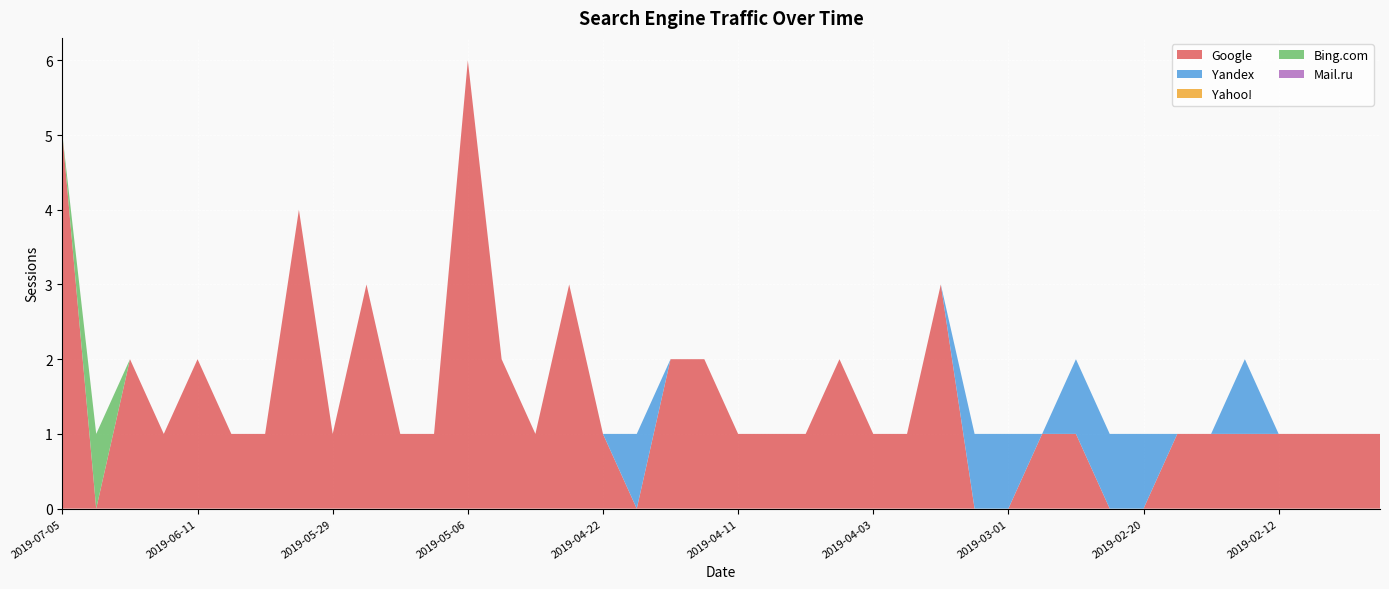

Reading left to right, extract all data points from this chart.

Google: 2019-07-05=5	2019-06-30=0	2019-06-27=2	2019-06-14=1	2019-06-11=2	2019-06-10=1	2019-06-06=1	2019-06-05=4	2019-05-29=1	2019-05-28=3	2019-05-13=1	2019-05-12=1	2019-05-06=6	2019-05-05=2	2019-04-29=1	2019-04-28=3	2019-04-22=1	2019-04-19=0	2019-04-18=2	2019-04-12=2	2019-04-11=1	2019-04-08=1	2019-04-07=1	2019-04-06=2	2019-04-03=1	2019-03-12=1	2019-03-07=3	2019-03-02=0	2019-03-01=0	2019-02-28=1	2019-02-26=1	2019-02-22=0	2019-02-20=0	2019-02-17=1	2019-02-14=1	2019-02-13=1	2019-02-12=1	2019-02-11=1	2019-02-09=1	2019-02-08=1
Yandex: 2019-07-05=0	2019-06-30=0	2019-06-27=0	2019-06-14=0	2019-06-11=0	2019-06-10=0	2019-06-06=0	2019-06-05=0	2019-05-29=0	2019-05-28=0	2019-05-13=0	2019-05-12=0	2019-05-06=0	2019-05-05=0	2019-04-29=0	2019-04-28=0	2019-04-22=0	2019-04-19=1	2019-04-18=0	2019-04-12=0	2019-04-11=0	2019-04-08=0	2019-04-07=0	2019-04-06=0	2019-04-03=0	2019-03-12=0	2019-03-07=0	2019-03-02=1	2019-03-01=1	2019-02-28=0	2019-02-26=1	2019-02-22=1	2019-02-20=1	2019-02-17=0	2019-02-14=0	2019-02-13=1	2019-02-12=0	2019-02-11=0	2019-02-09=0	2019-02-08=0
Yahoo!: 2019-07-05=0	2019-06-30=0	2019-06-27=0	2019-06-14=0	2019-06-11=0	2019-06-10=0	2019-06-06=0	2019-06-05=0	2019-05-29=0	2019-05-28=0	2019-05-13=0	2019-05-12=0	2019-05-06=0	2019-05-05=0	2019-04-29=0	2019-04-28=0	2019-04-22=0	2019-04-19=0	2019-04-18=0	2019-04-12=0	2019-04-11=0	2019-04-08=0	2019-04-07=0	2019-04-06=0	2019-04-03=0	2019-03-12=0	2019-03-07=0	2019-03-02=0	2019-03-01=0	2019-02-28=0	2019-02-26=0	2019-02-22=0	2019-02-20=0	2019-02-17=0	2019-02-14=0	2019-02-13=0	2019-02-12=0	2019-02-11=0	2019-02-09=0	2019-02-08=0
Bing.com: 2019-07-05=0	2019-06-30=1	2019-06-27=0	2019-06-14=0	2019-06-11=0	2019-06-10=0	2019-06-06=0	2019-06-05=0	2019-05-29=0	2019-05-28=0	2019-05-13=0	2019-05-12=0	2019-05-06=0	2019-05-05=0	2019-04-29=0	2019-04-28=0	2019-04-22=0	2019-04-19=0	2019-04-18=0	2019-04-12=0	2019-04-11=0	2019-04-08=0	2019-04-07=0	2019-04-06=0	2019-04-03=0	2019-03-12=0	2019-03-07=0	2019-03-02=0	2019-03-01=0	2019-02-28=0	2019-02-26=0	2019-02-22=0	2019-02-20=0	2019-02-17=0	2019-02-14=0	2019-02-13=0	2019-02-12=0	2019-02-11=0	2019-02-09=0	2019-02-08=0
Mail.ru: 2019-07-05=0	2019-06-30=0	2019-06-27=0	2019-06-14=0	2019-06-11=0	2019-06-10=0	2019-06-06=0	2019-06-05=0	2019-05-29=0	2019-05-28=0	2019-05-13=0	2019-05-12=0	2019-05-06=0	2019-05-05=0	2019-04-29=0	2019-04-28=0	2019-04-22=0	2019-04-19=0	2019-04-18=0	2019-04-12=0	2019-04-11=0	2019-04-08=0	2019-04-07=0	2019-04-06=0	2019-04-03=0	2019-03-12=0	2019-03-07=0	2019-03-02=0	2019-03-01=0	2019-02-28=0	2019-02-26=0	2019-02-22=0	2019-02-20=0	2019-02-17=0	2019-02-14=0	2019-02-13=0	2019-02-12=0	2019-02-11=0	2019-02-09=0	2019-02-08=0